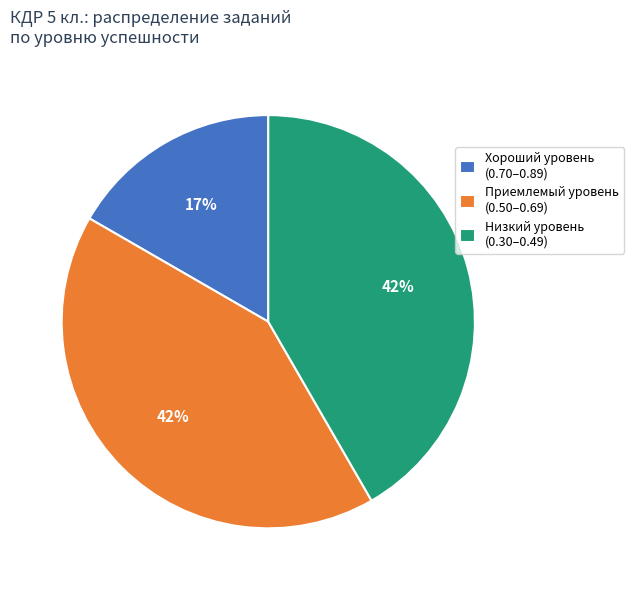

Is there any slice that represents more than half of the pie?

No